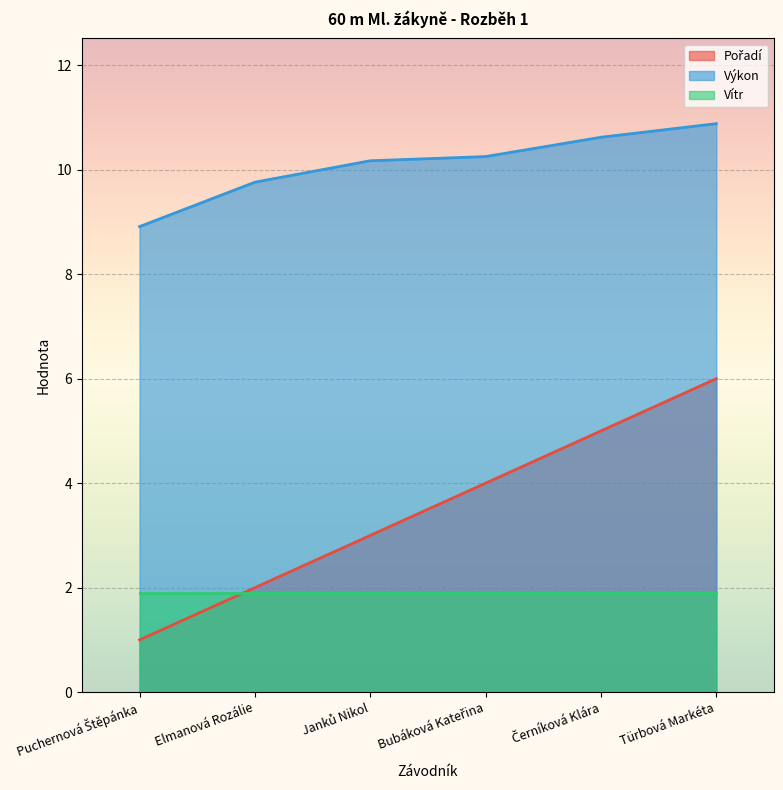

True or false: Výkon and Pořadí cross at least once.

False